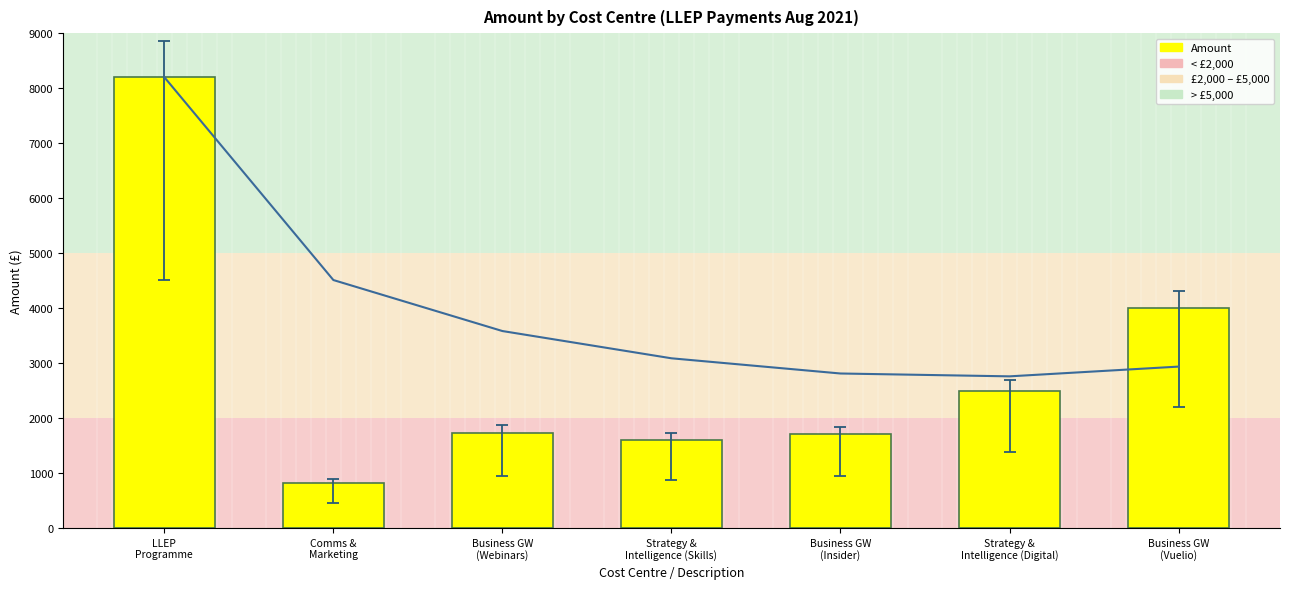

What is the difference between the second highest and second lowest values?

2400